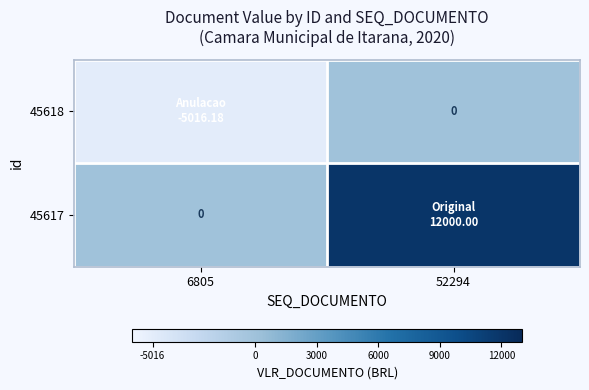

Which series has the largest range (max minus min)?

45617